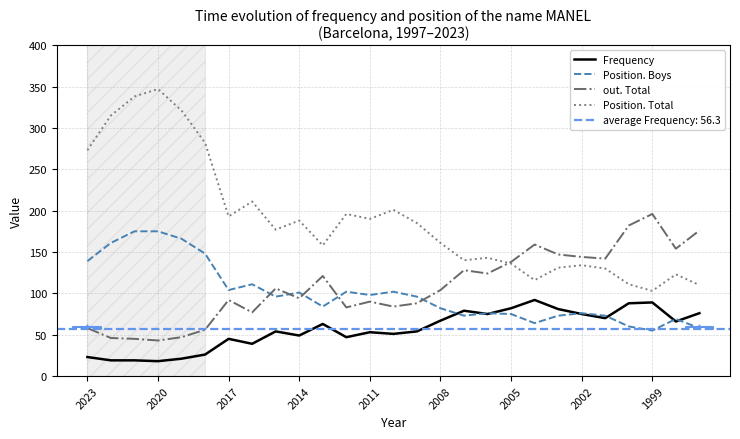

True or false: out. Total and Position. Boys intersect in this chart.

True